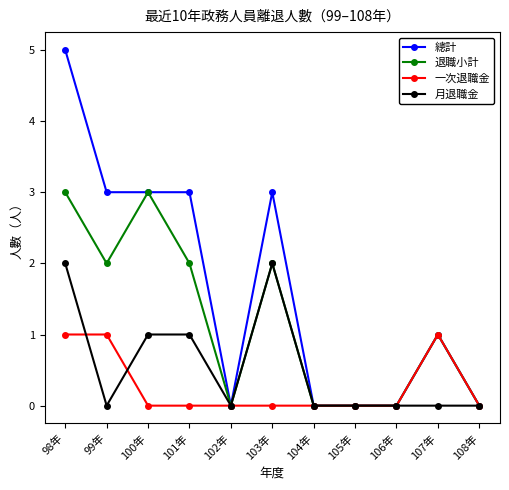

At how many categories does at least one series exceed 4?

1